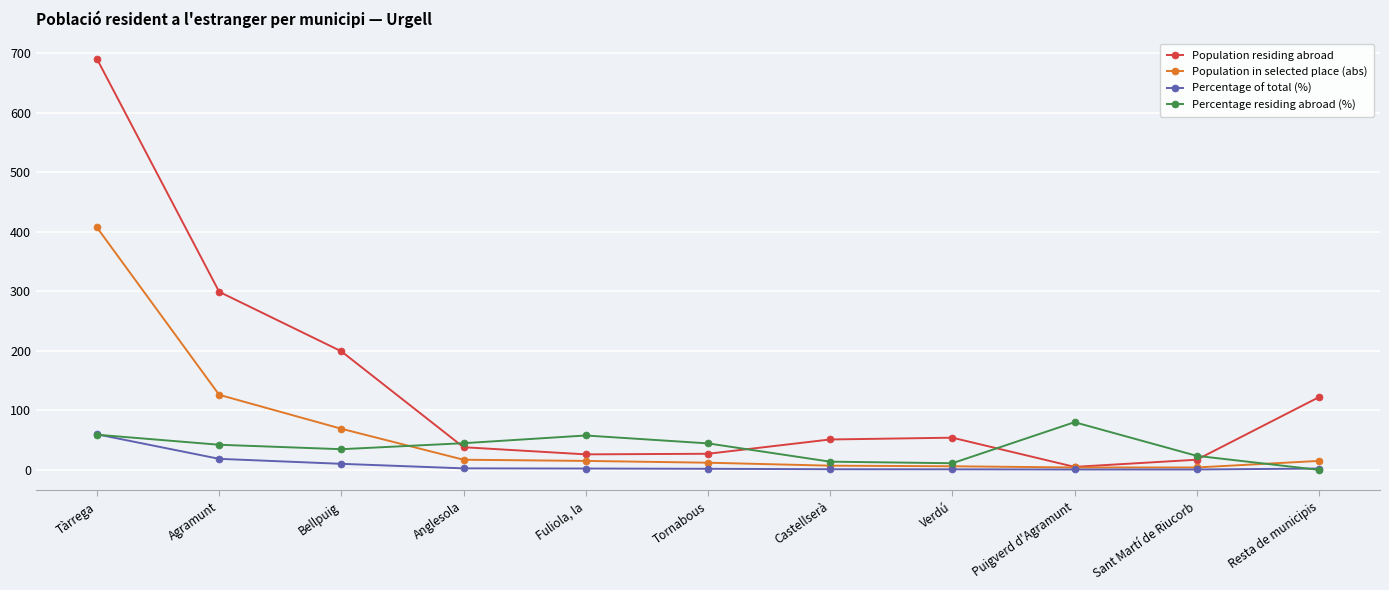

What is the label of the 7th point from the left?

Castellserà